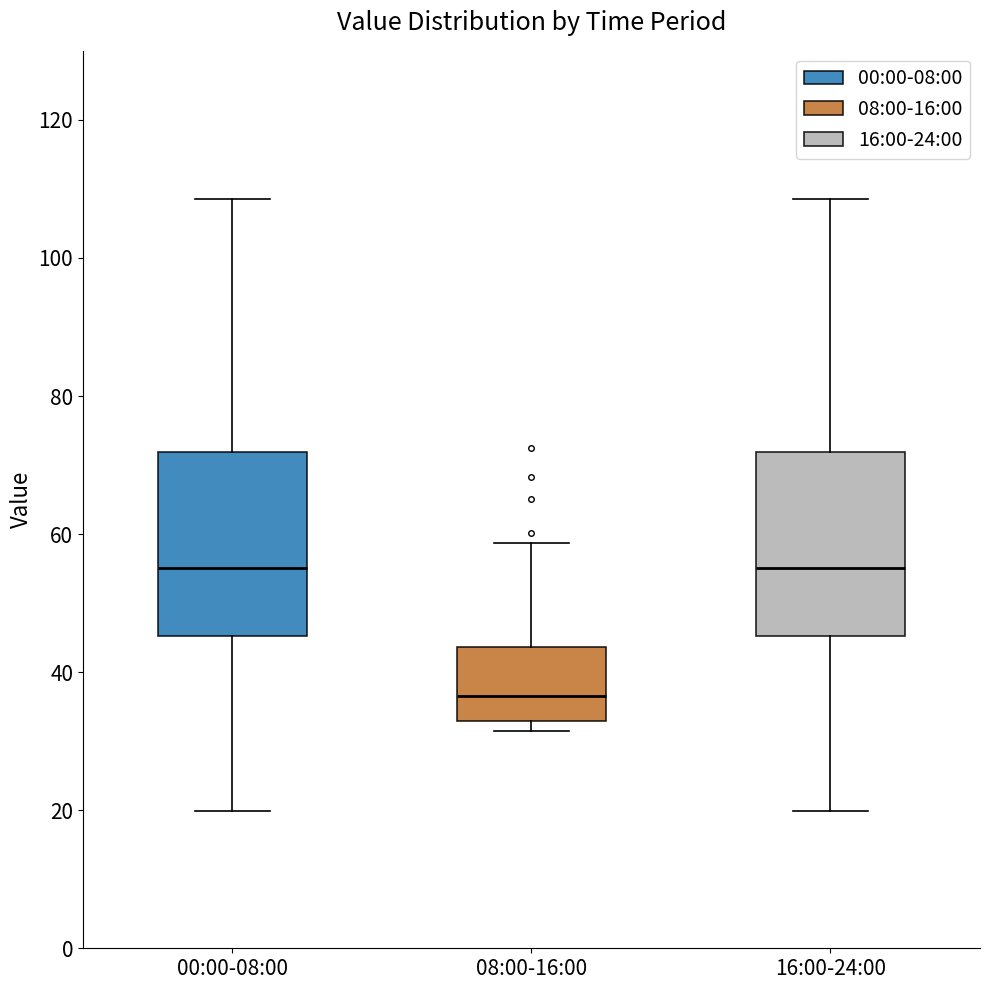

Which box has the lowest median line?

08:00-16:00